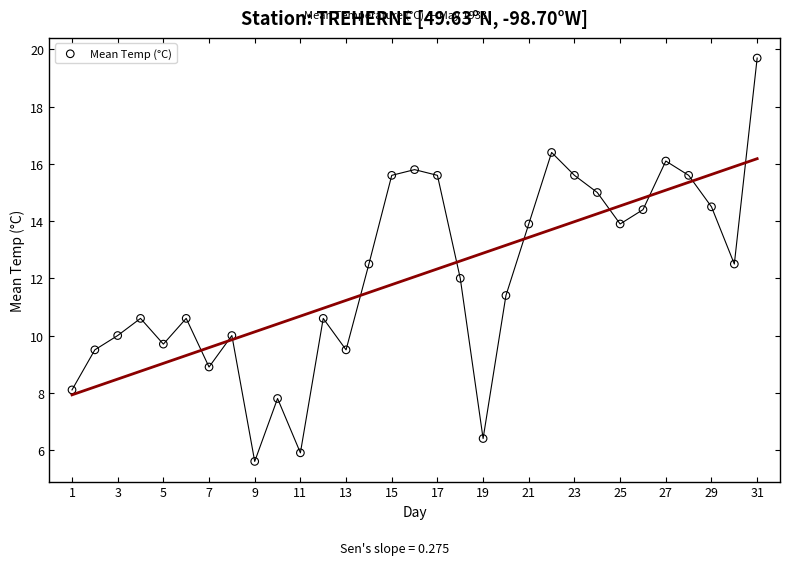

What is the range of X values (max minus min)?

30.0